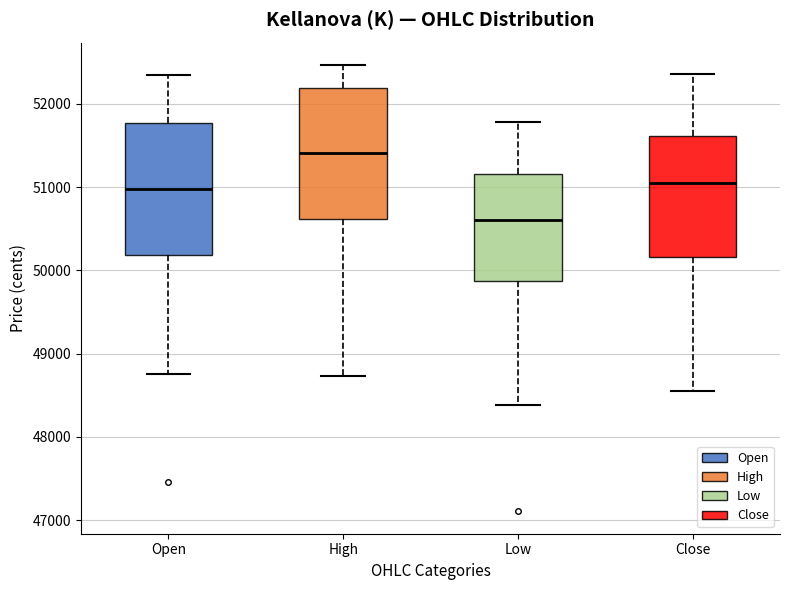

Reading left to right, transcribe this box plot: for each box, give where its median line is, the range the box spans, and where its two whiskers end, as read against the y-axis. The values are not printed on the chart, so give them approximately, as read against the axis.

Open: median 51000, box 50200 to 51800, whiskers 48800 to 52300
High: median 51400, box 50600 to 52200, whiskers 48700 to 52500
Low: median 50600, box 49900 to 51200, whiskers 48400 to 51800
Close: median 51000, box 50200 to 51600, whiskers 48600 to 52400